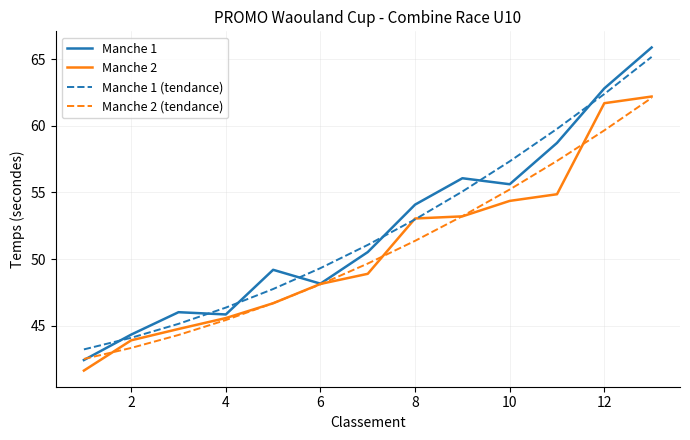

What is the maximum value shown in the chart?

65.9